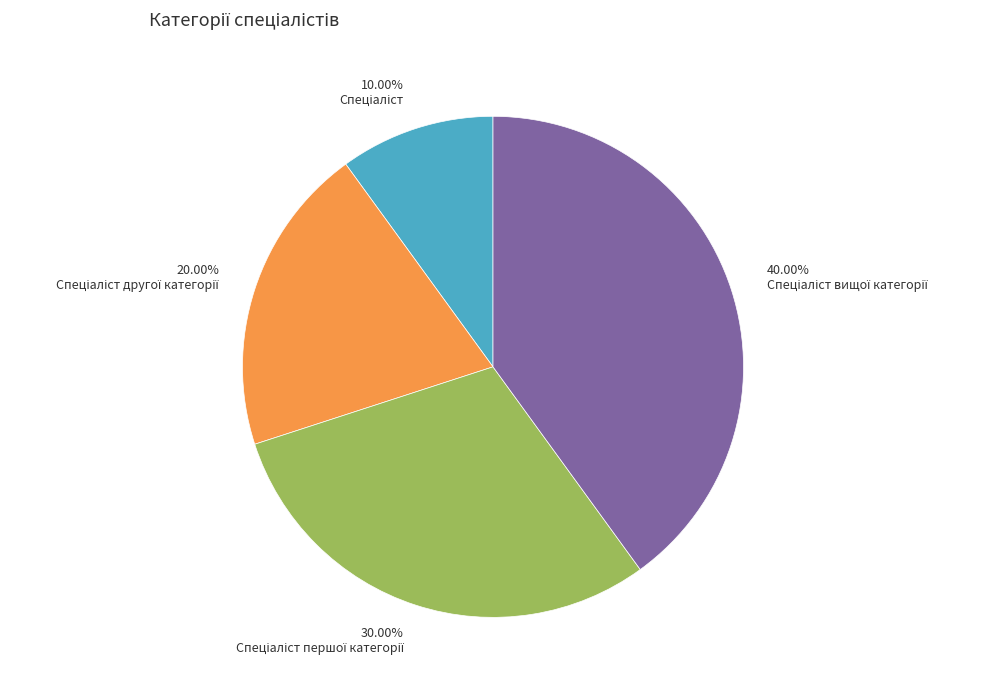

How many segments does this pie chart have?

4